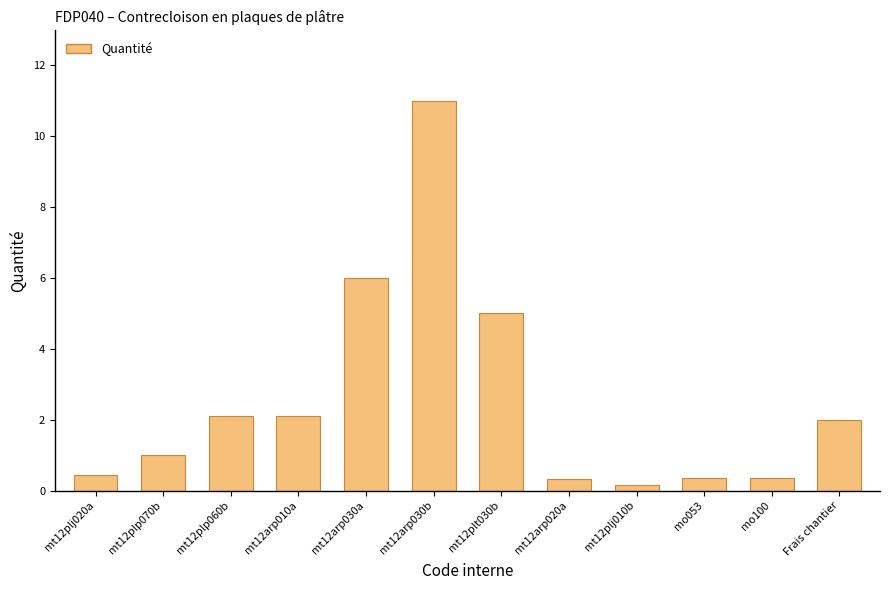

What is the difference between the values at mo100 and mt12arp030b?

10.7